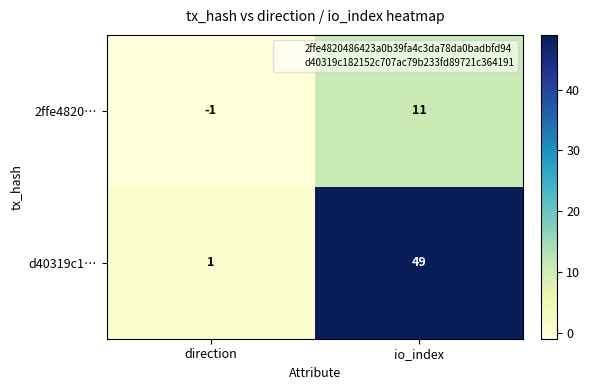

What is the maximum value shown in the chart?

49